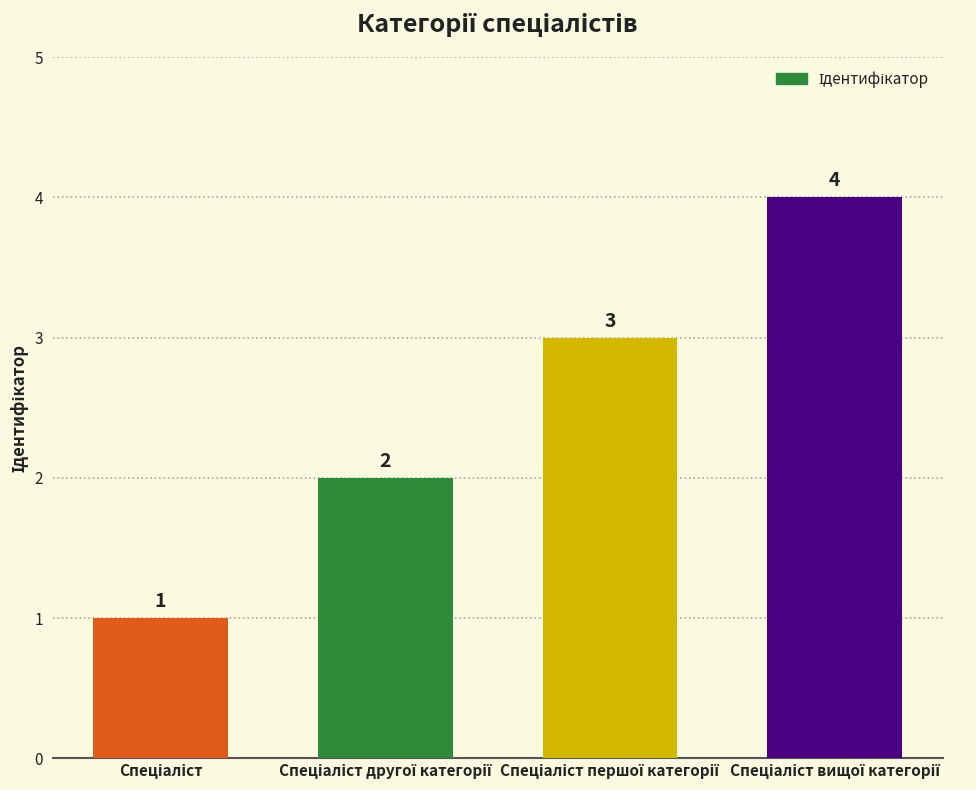

What is the value of the 2nd bar from the left?

2